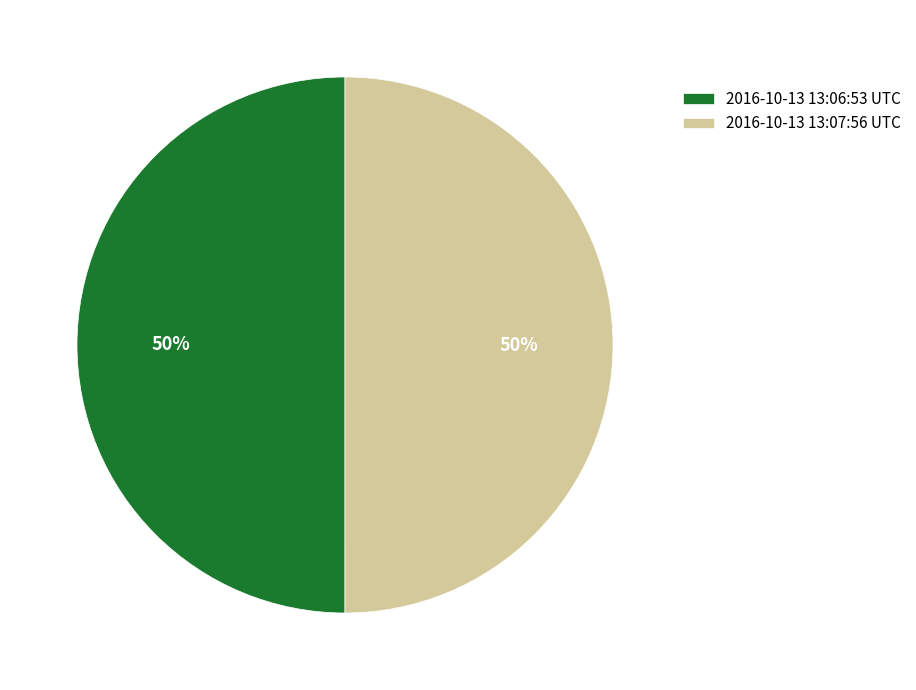

How many segments does this pie chart have?

2